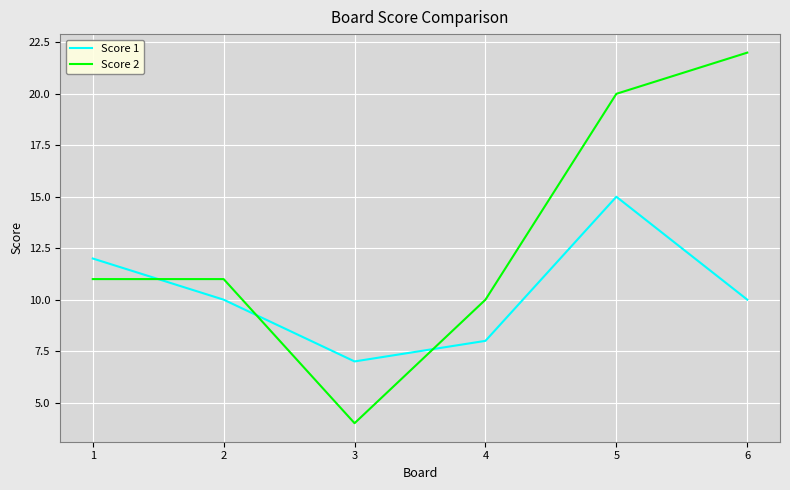

What is the total value across all series at 2?

21